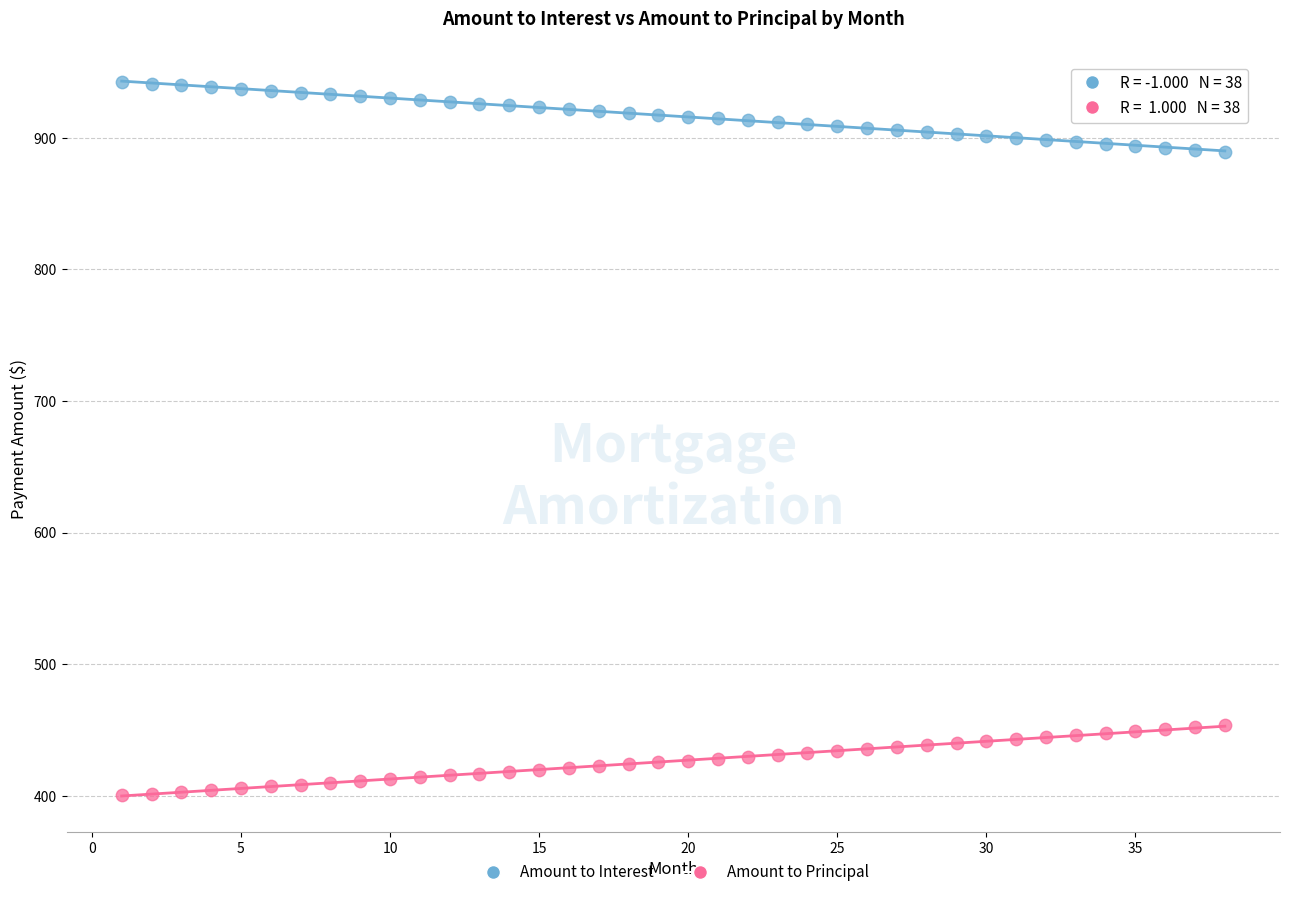

Which series contains the highest Y value?

Amount to Interest